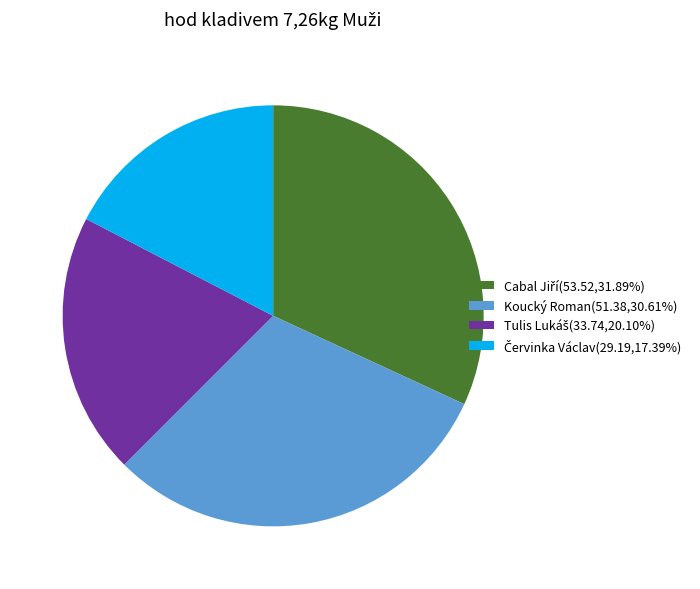

Does Koucký Roman(51.38,30.61%) account for over 50% of the chart?

No